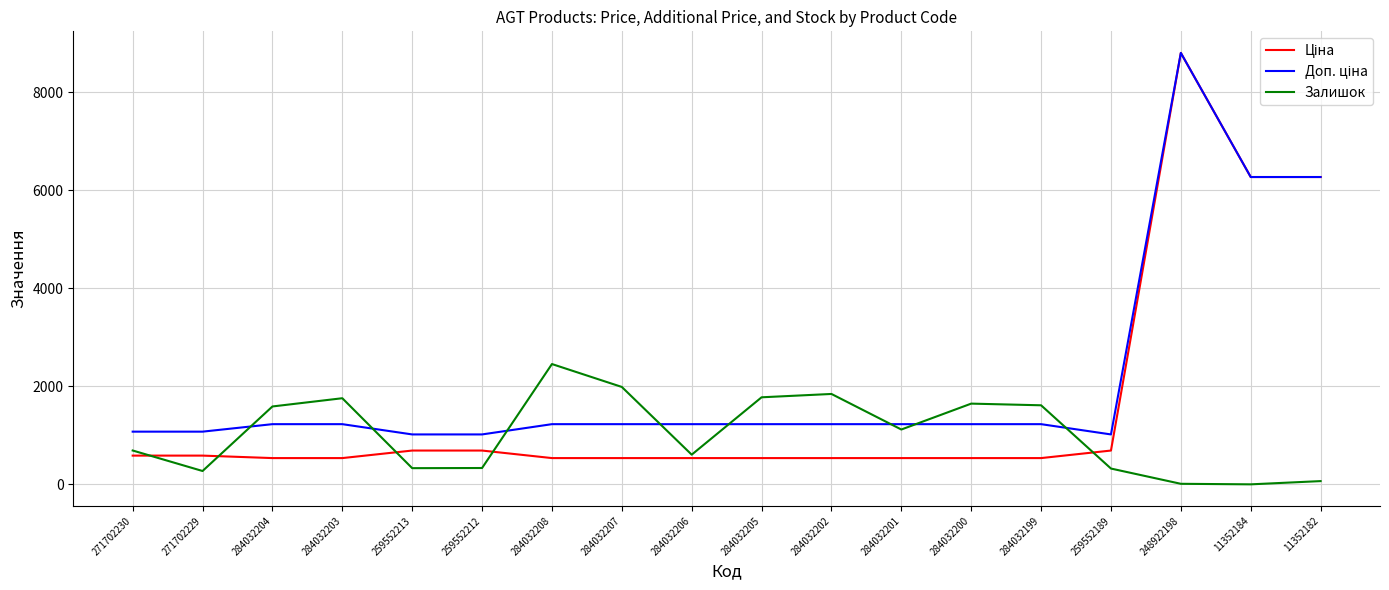

At which category is the sum across all series the highest?

248922198